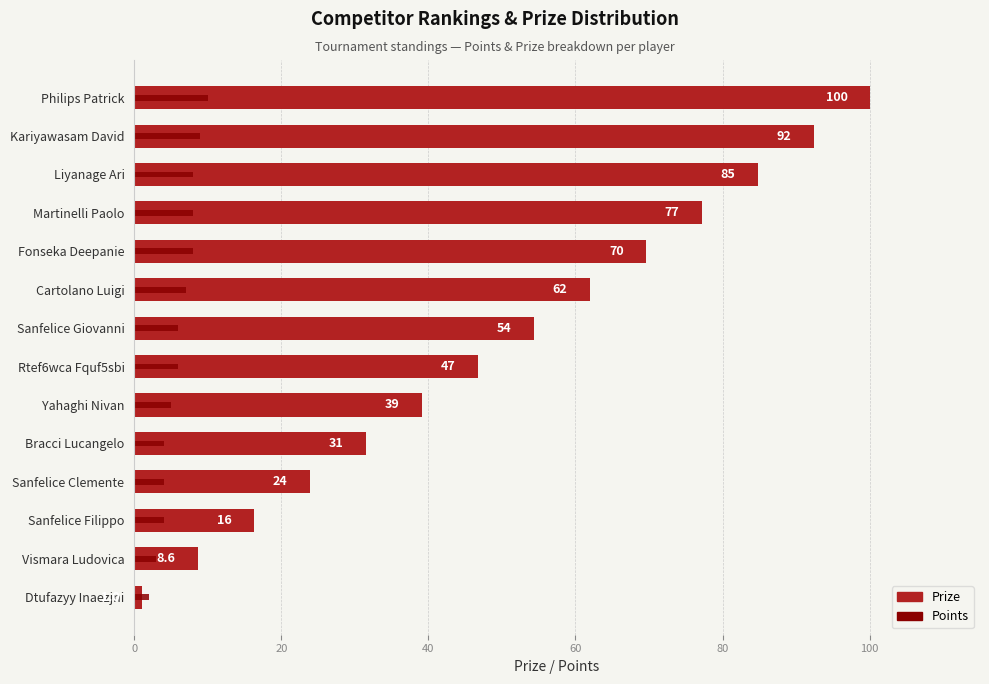

Which series has the largest total across all categories?

Prize